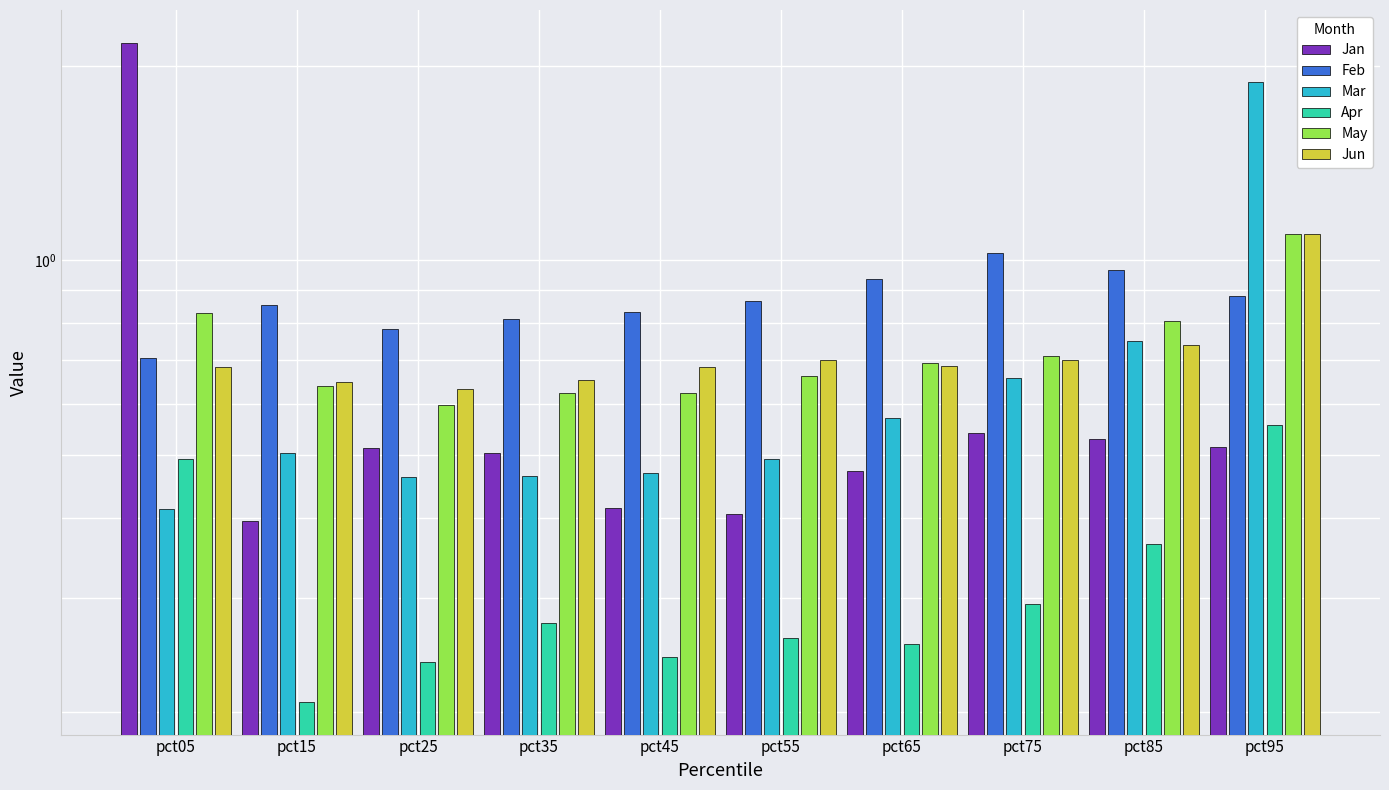

Which series has the largest total across all categories?

Feb